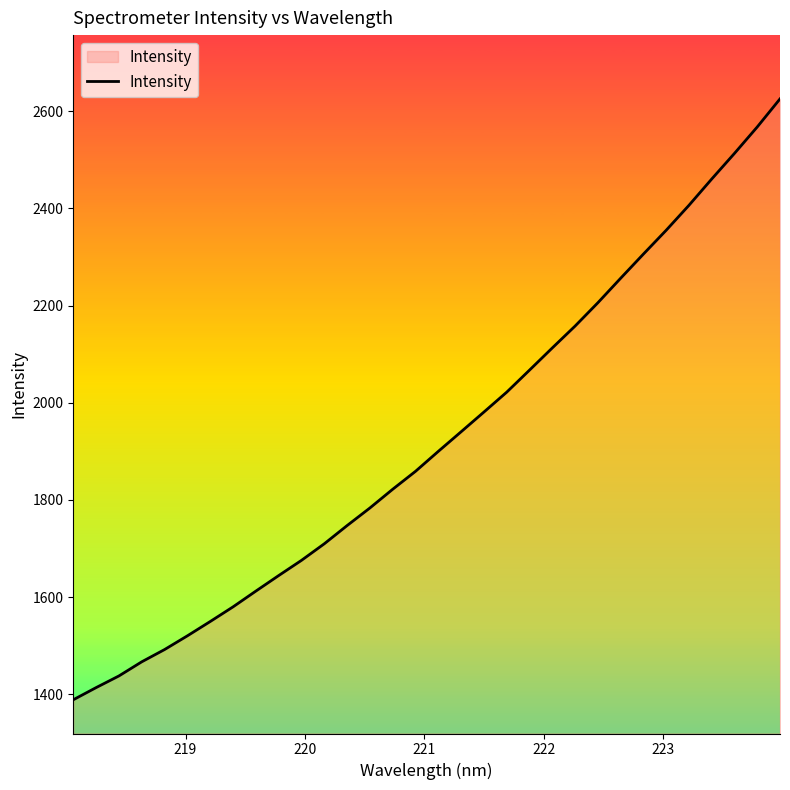

What is the greatest value displayed?

2625.3